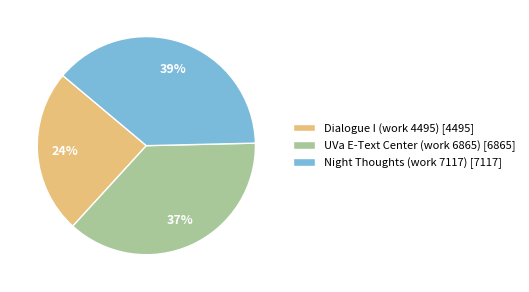

Is there a majority slice in this chart?

No